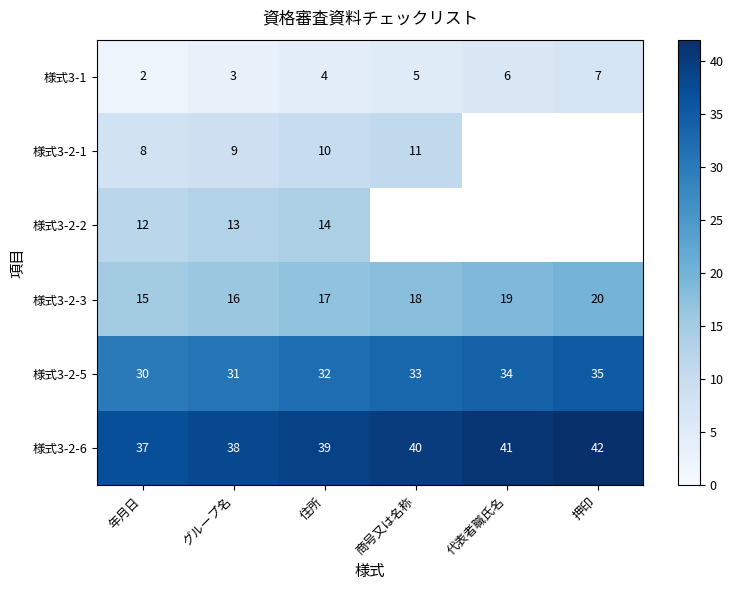

Which category has the highest value in the 様式3-2-3 series?

押印